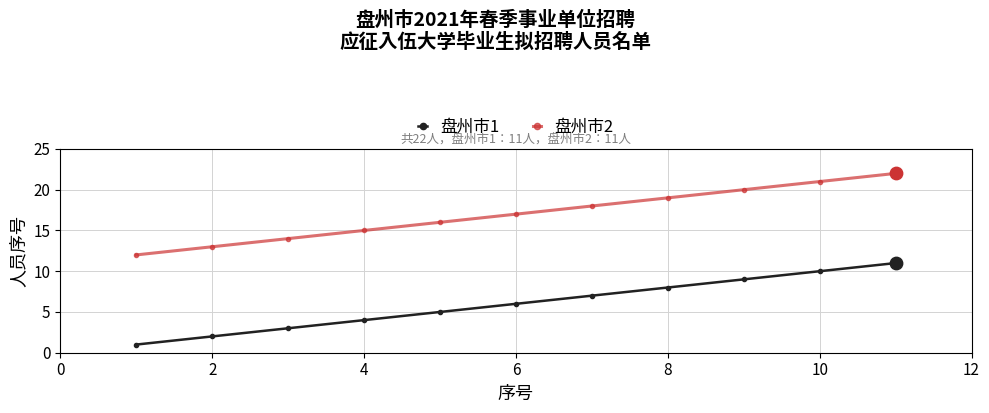

At how many categories does at least one series exceed 2?

11